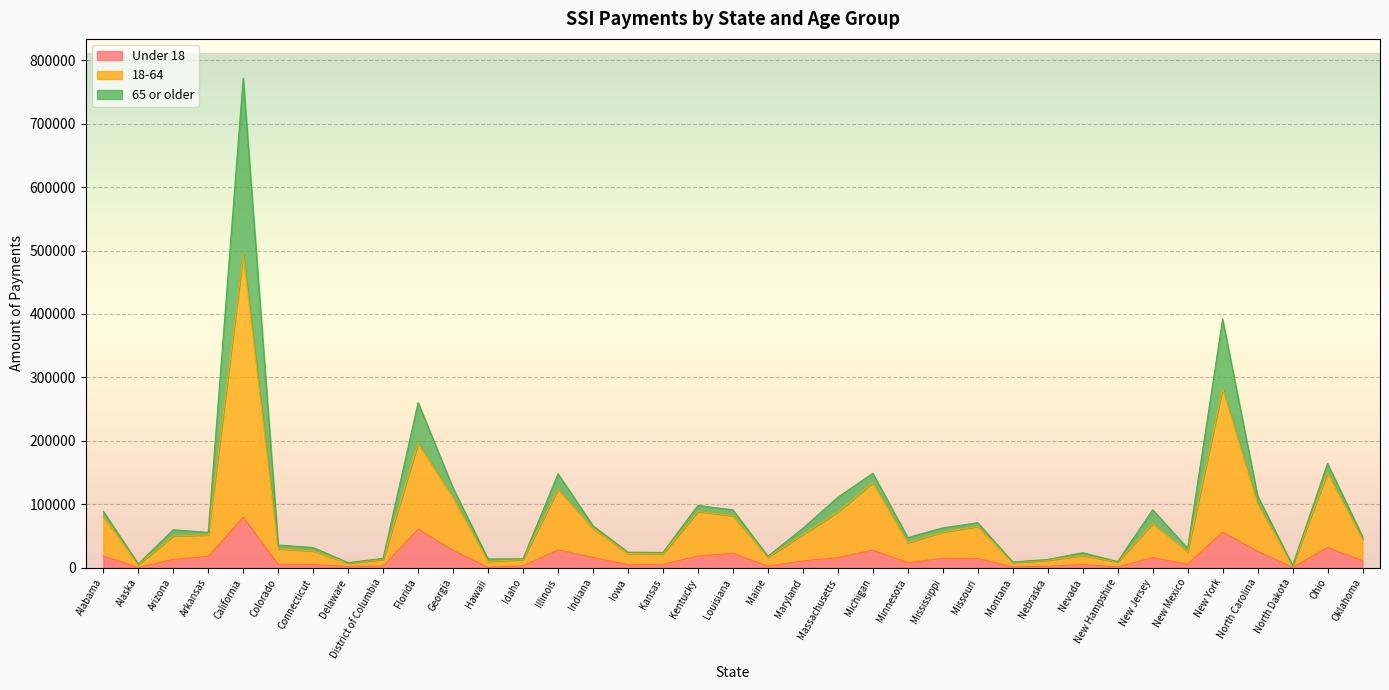

What is the minimum value shown in the chart?

614